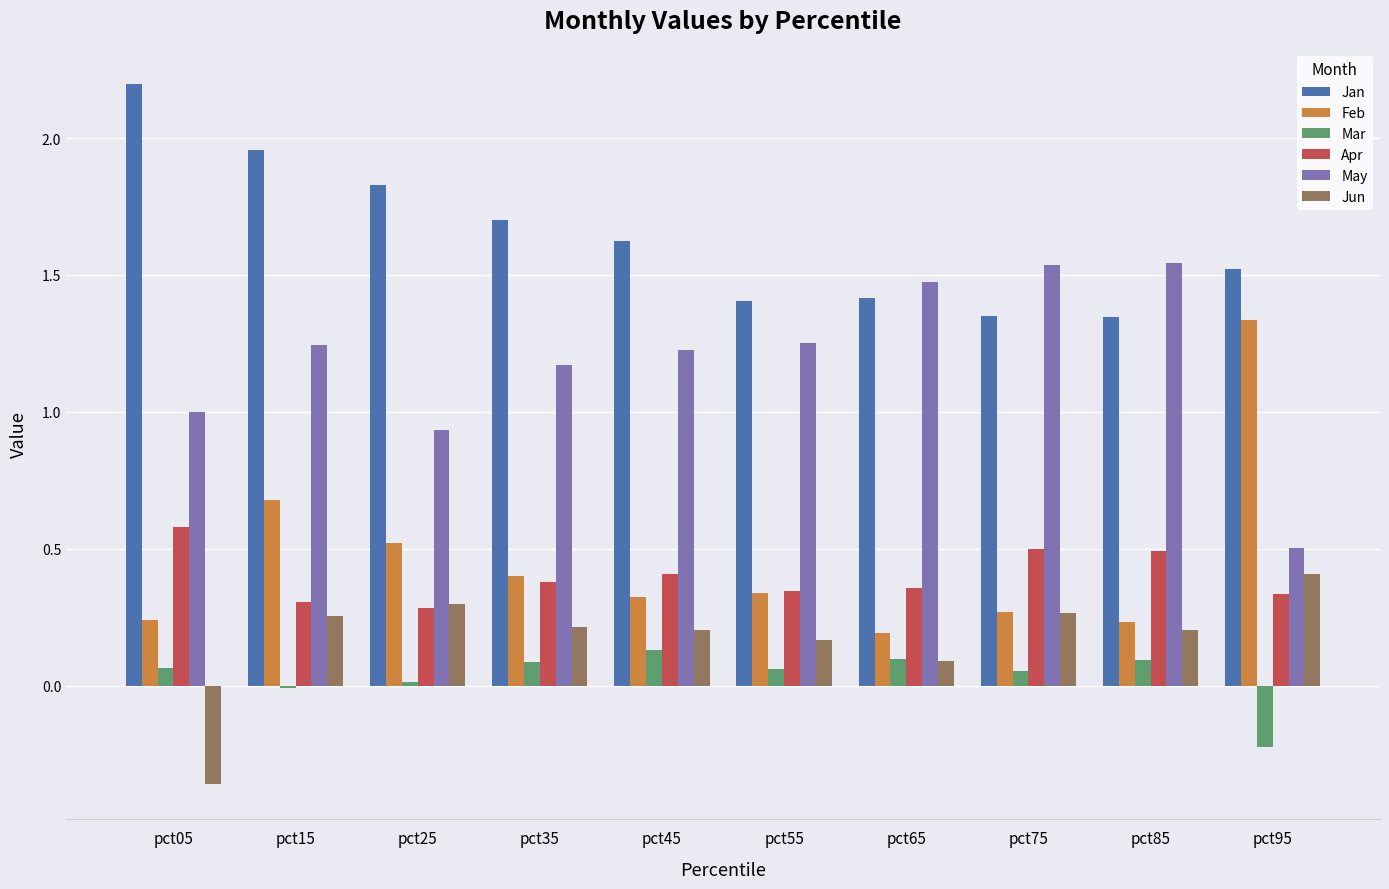

Are the bars horizontal?

No